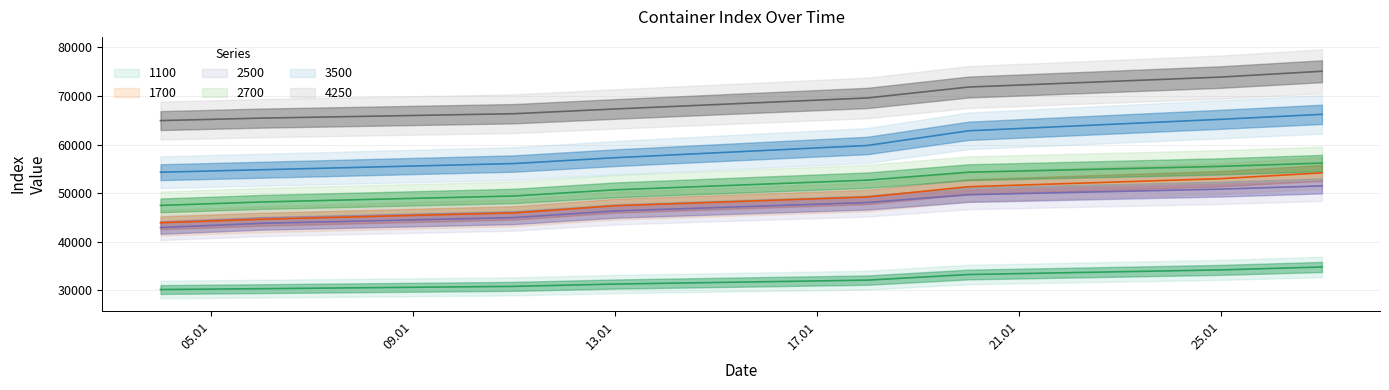

What are all the series names shown in the legend?

1100, 1700, 2500, 2700, 3500, 4250